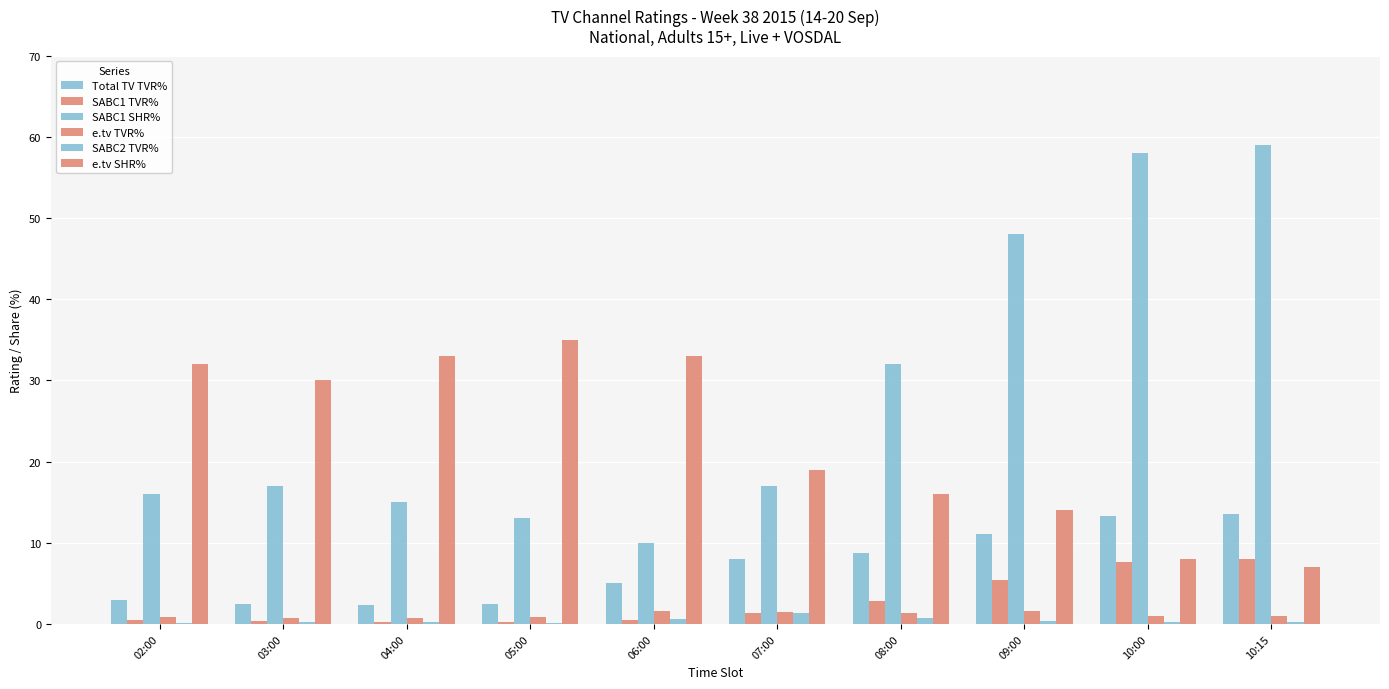

The SABC2 TVR% series shows 0.0 at 05:00. True or false?

False